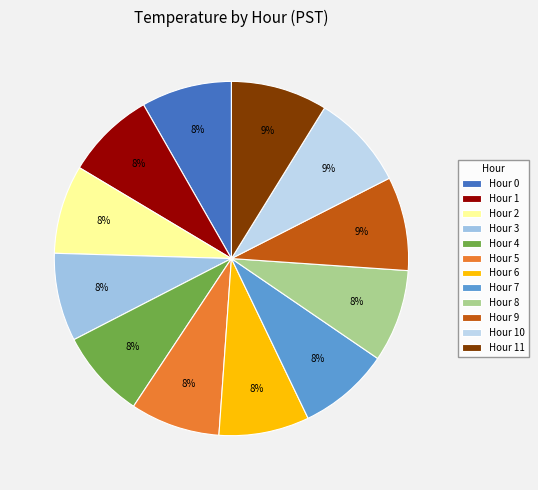

What percentage is NOT represented by Hour 10?

91.3%